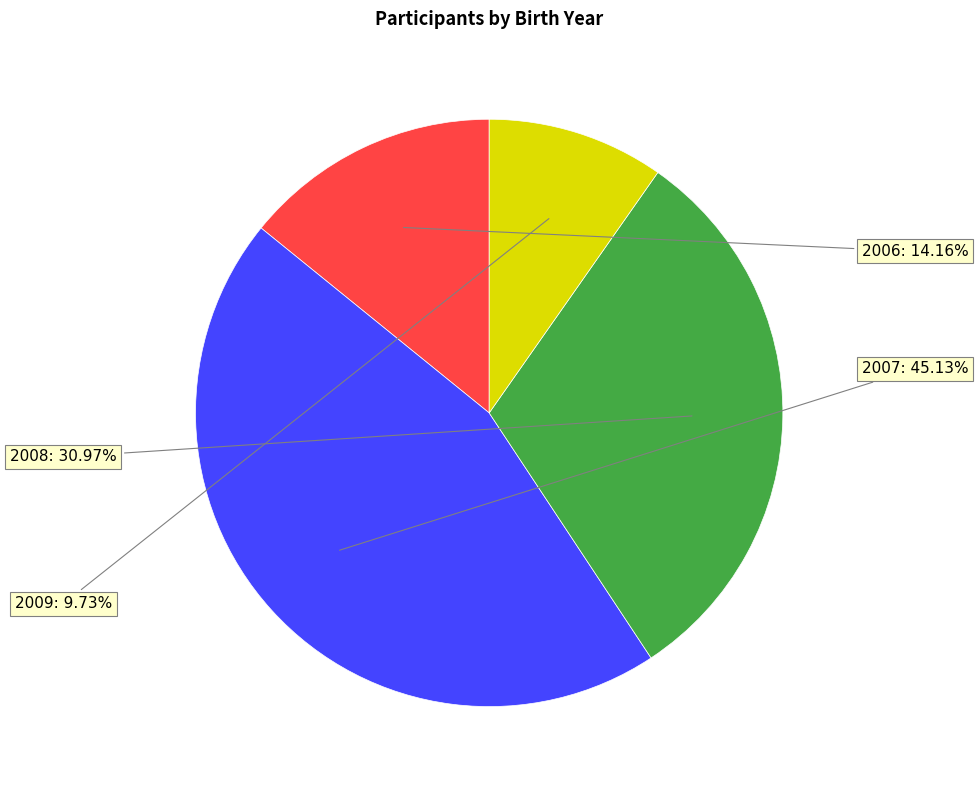

Does any single category account for the majority?

No